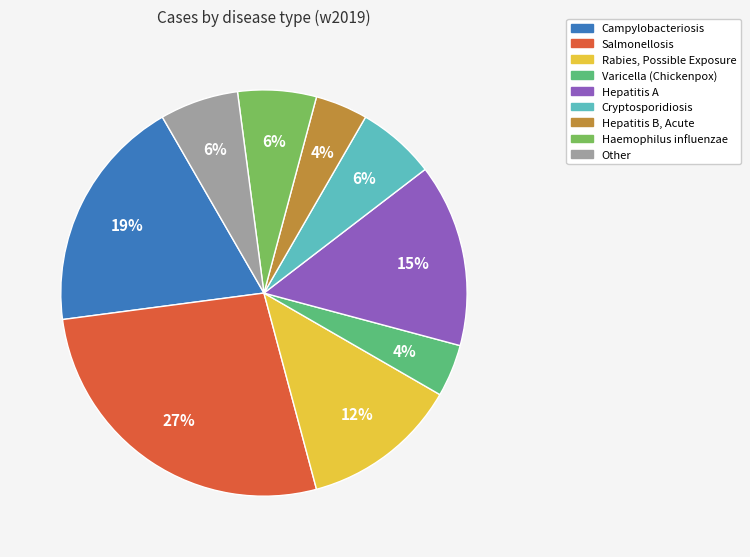

To the nearest percent, what is the difference between the Other and Hepatitis B, Acute slice percentages?

2%